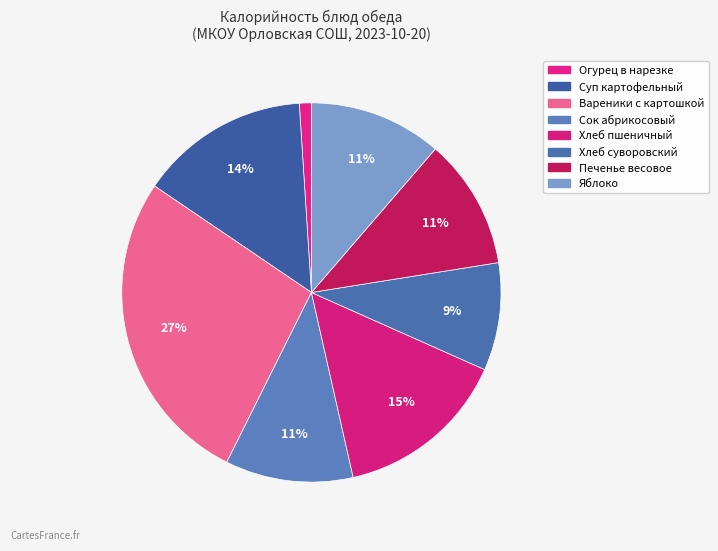

How many segments does this pie chart have?

8